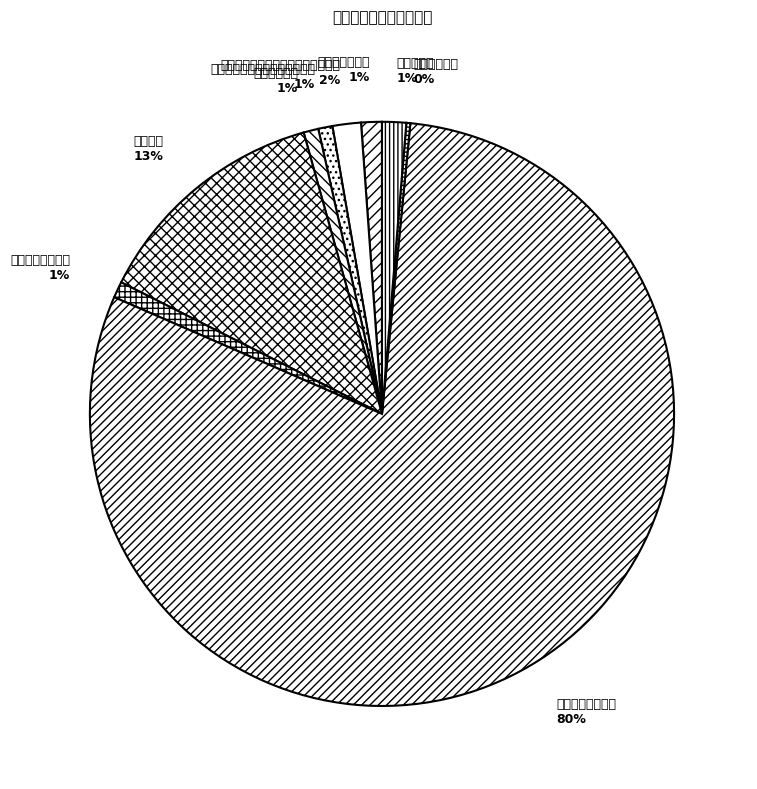

To the nearest percent, what is the difference between the largest and smallest slice percentages?

80%